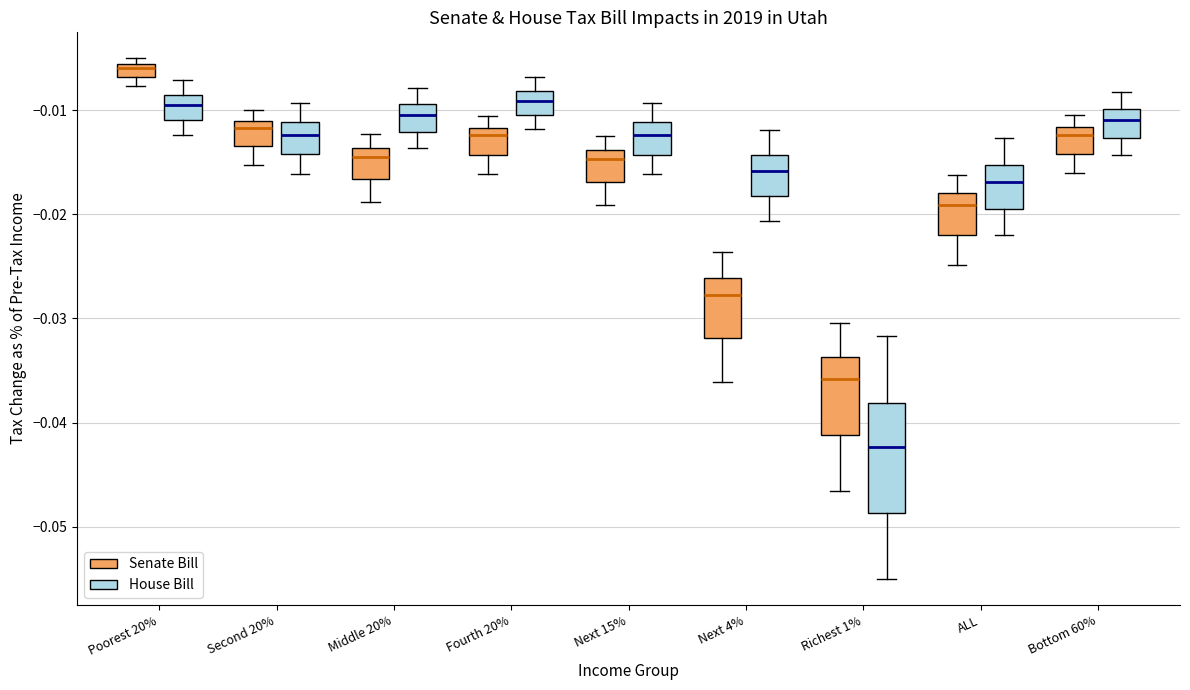

Which box's median line is the lowest?

Richest 1% (House Bill)